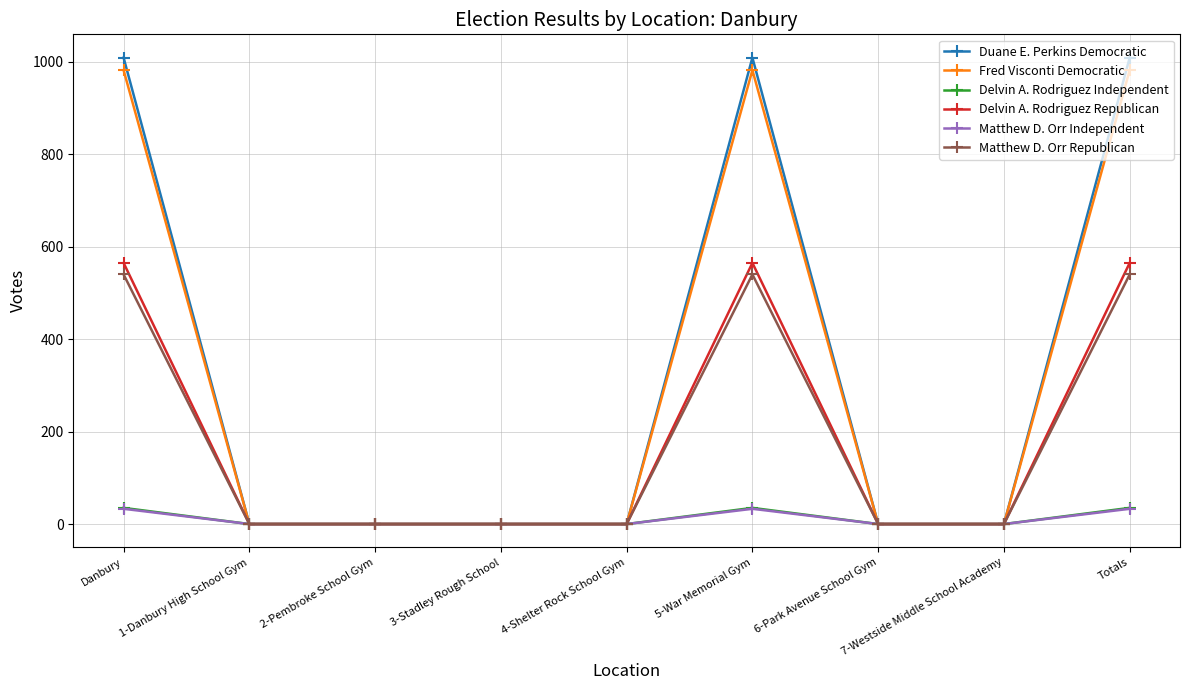

At how many categories does at least one series exceed 341?

3